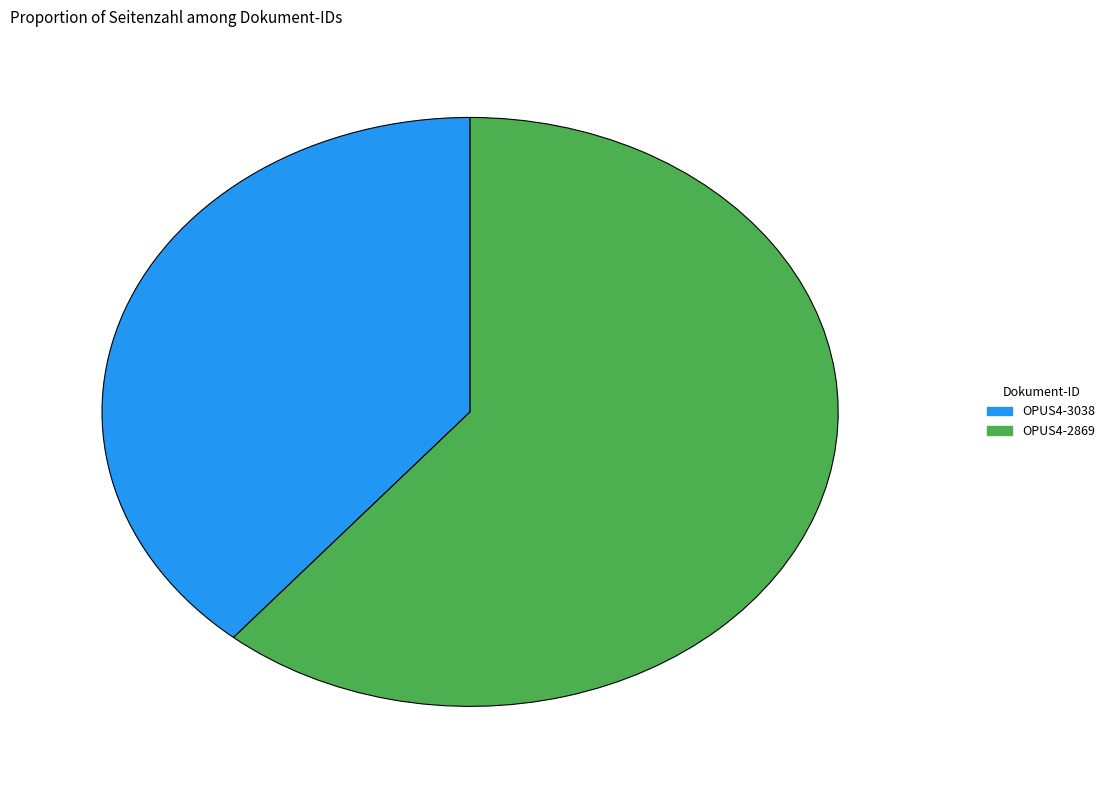

The OPUS4-3038 slice represents 39% of the pie. True or false?

True